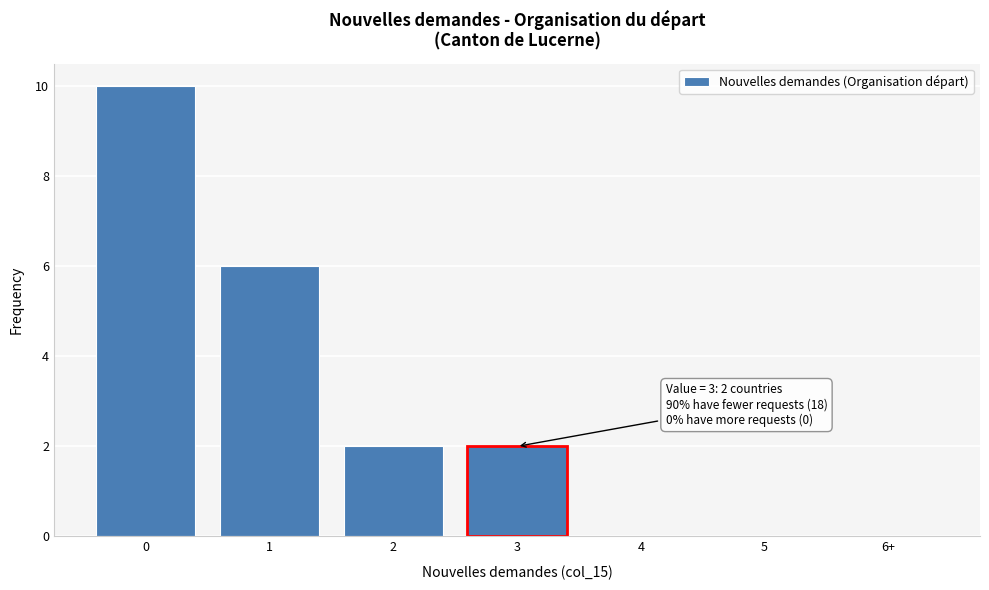

Reading left to right, extract all data points from this chart.

0=10	1=6	2=2	3=2	4=0	5=0	6+=0